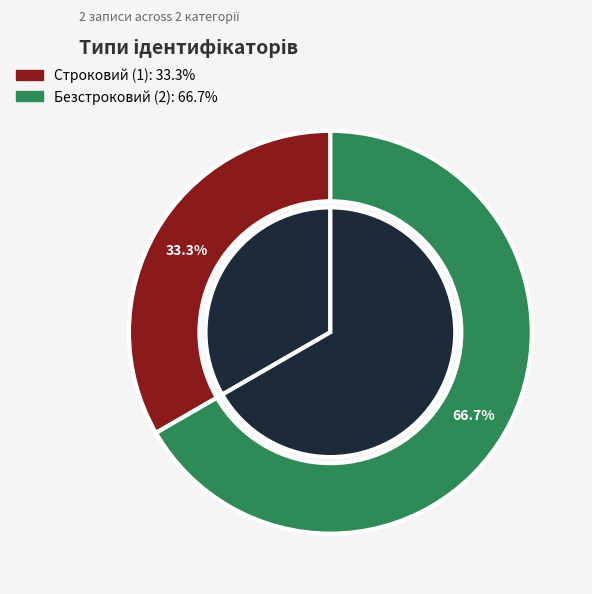

What is the smallest slice in the pie chart?

Строковий